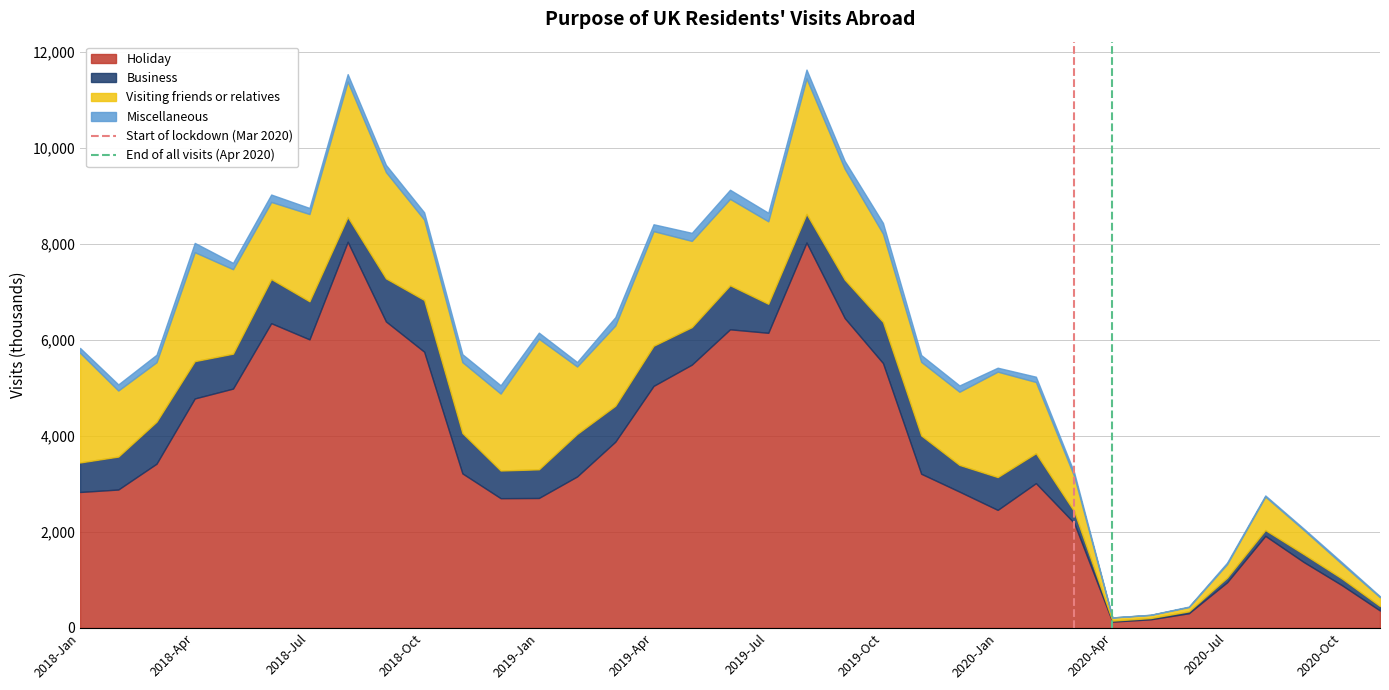

What is the maximum value for Holiday?

8041.8